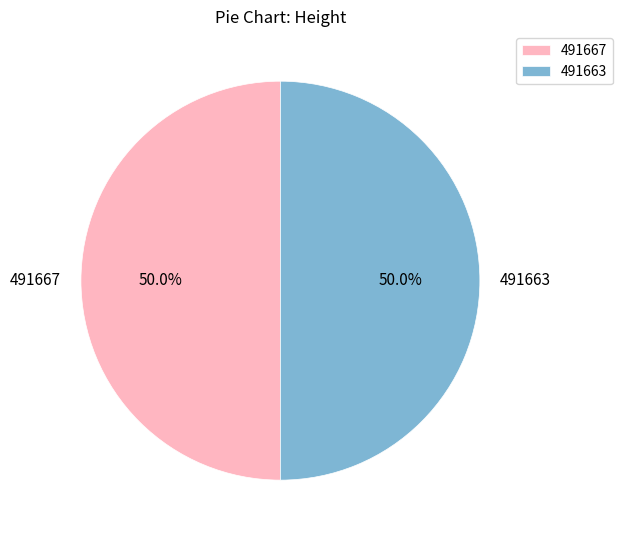

Is the sum of 491667 and 491663 greater than half?

Yes